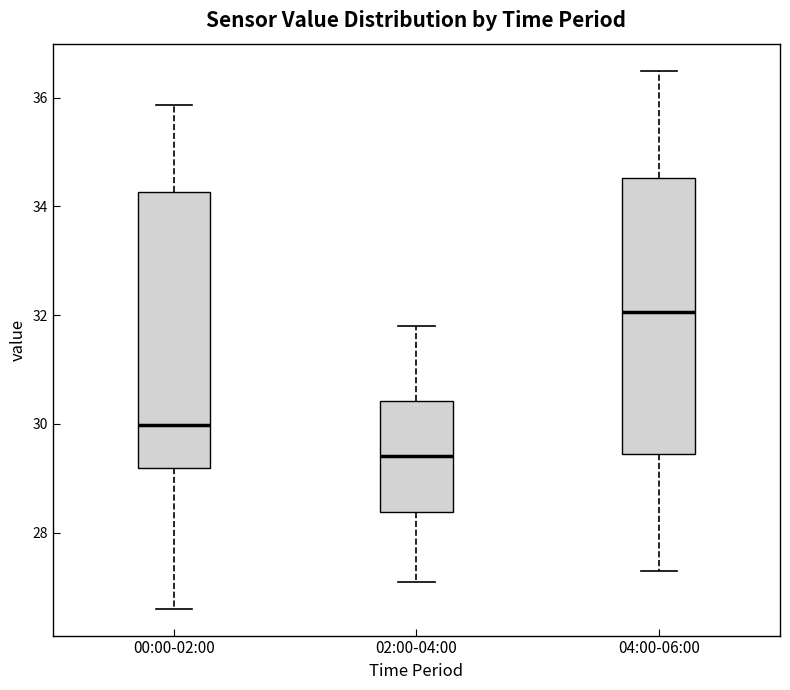

Reading left to right, read every box against the y-axis: the position of its median line, the range the box covers, and the ends of its whiskers. The values are not printed on the chart, so give them approximately, as read against the axis.

00:00-02:00: median 30.0, box 29.2 to 34.2, whiskers 26.6 to 35.8
02:00-04:00: median 29.4, box 28.4 to 30.4, whiskers 27.2 to 31.8
04:00-06:00: median 32.0, box 29.4 to 34.6, whiskers 27.4 to 36.6